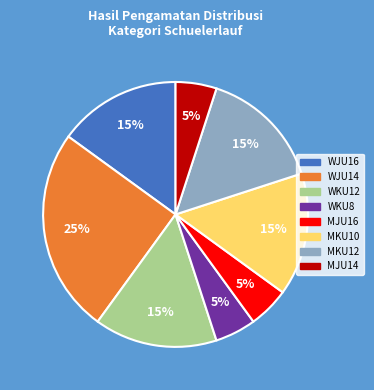

Count the number of slices in the pie.

8